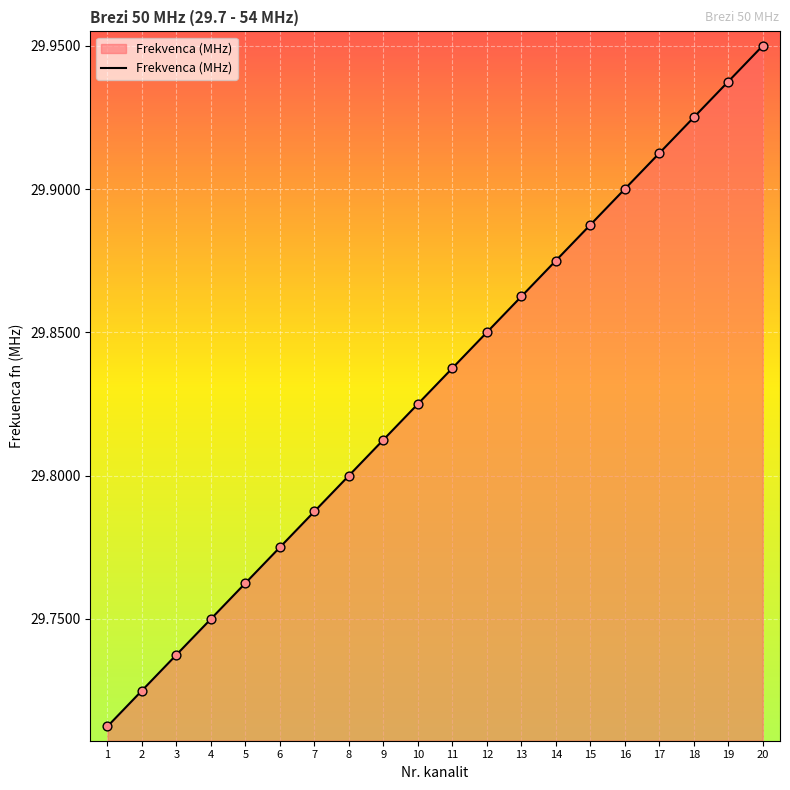

What is the ratio of the value at 2 to the value at 10?

1.0